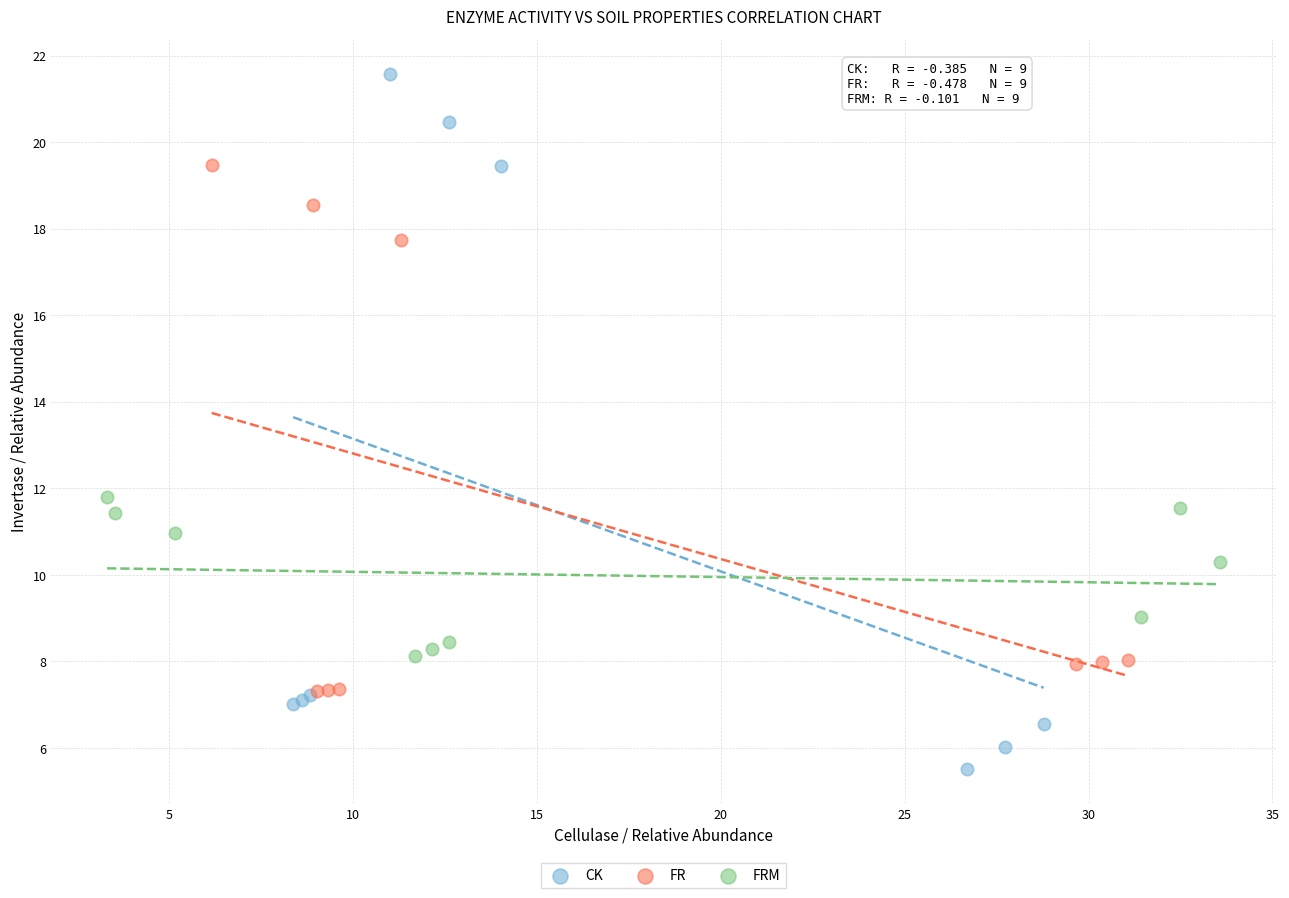

Which series reaches the maximum Y coordinate?

CK